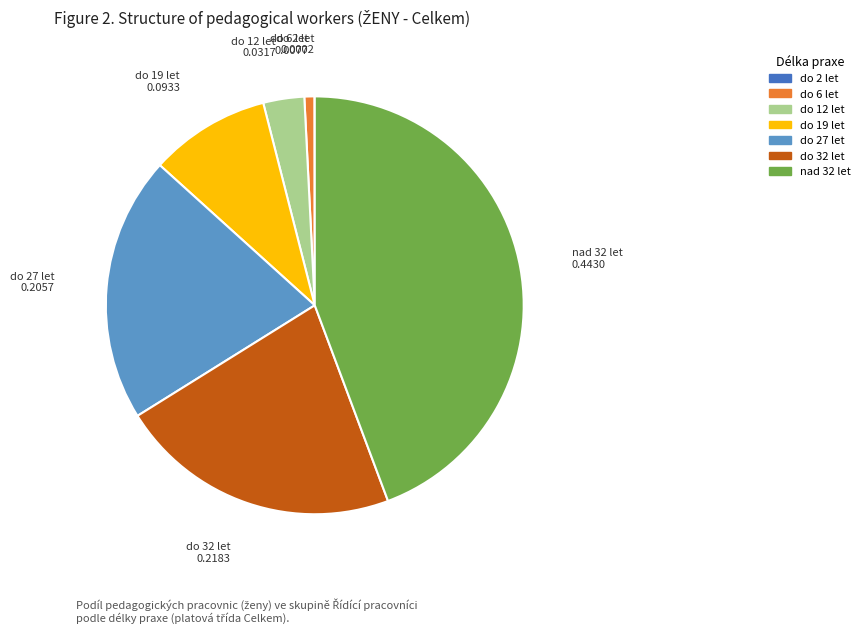

Is there a majority slice in this chart?

No